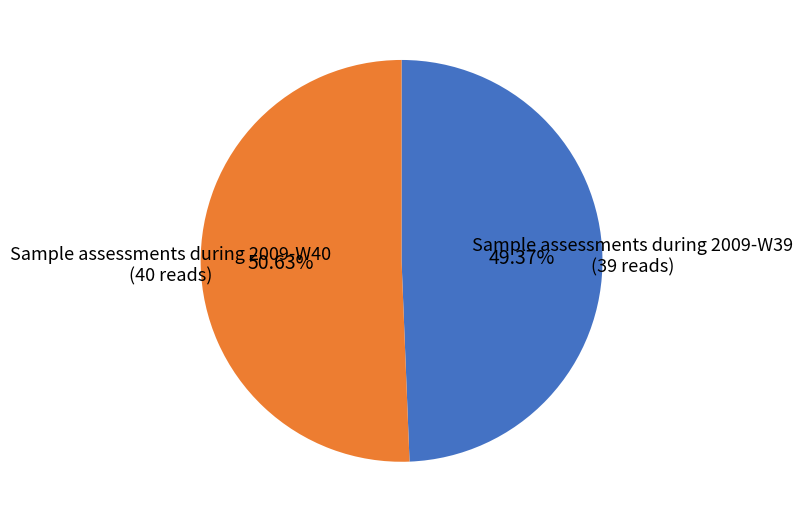

The Sample assessments during 2009-W39 slice represents 58% of the pie. True or false?

False